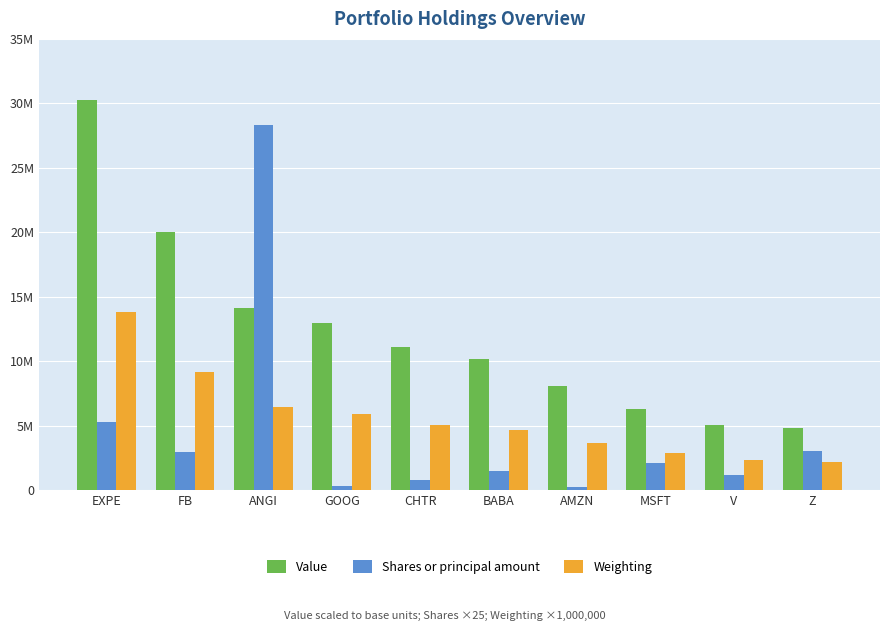

List the series in order of their peak value, highest first.

Value, Shares or principal amount, Weighting